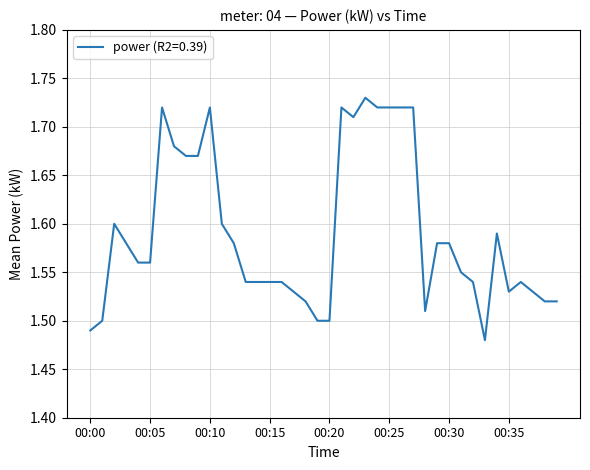

What is the sum of all values?

63.6